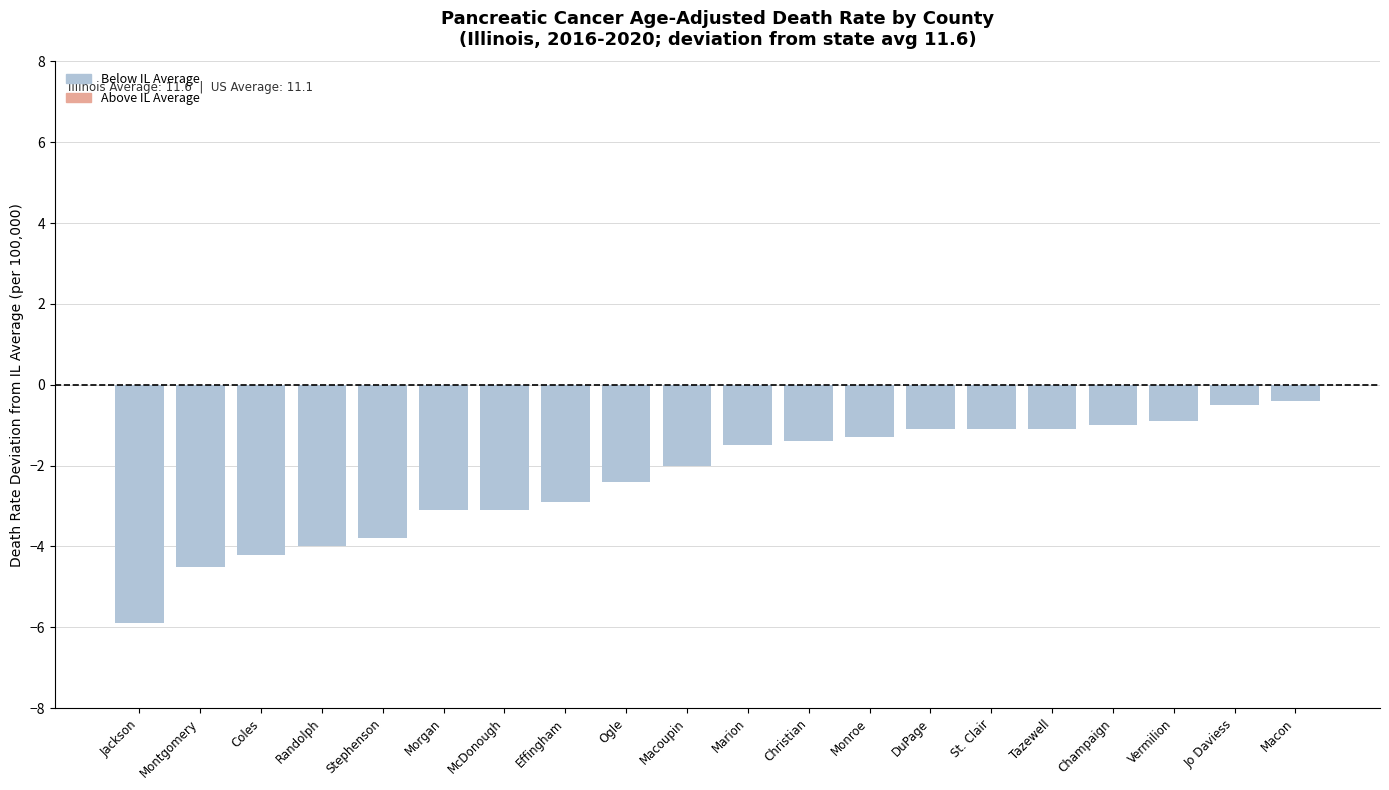

The chart shows a value of -0.3 at Vermilion. True or false?

False